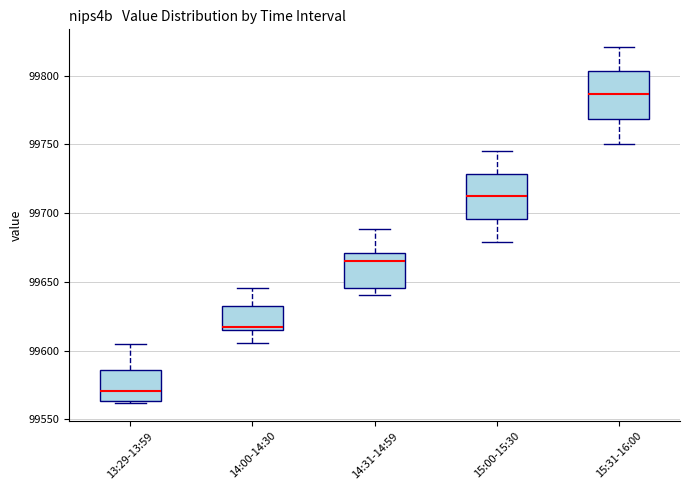

Which box has the highest median line?

15:31-16:00